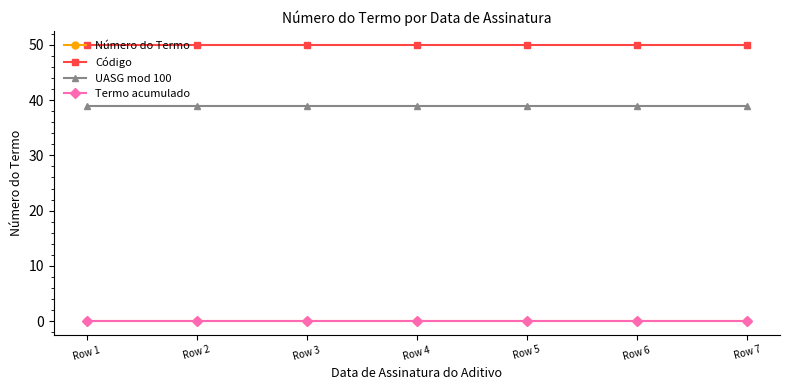

Is this an area chart (filled region under the line)?

No